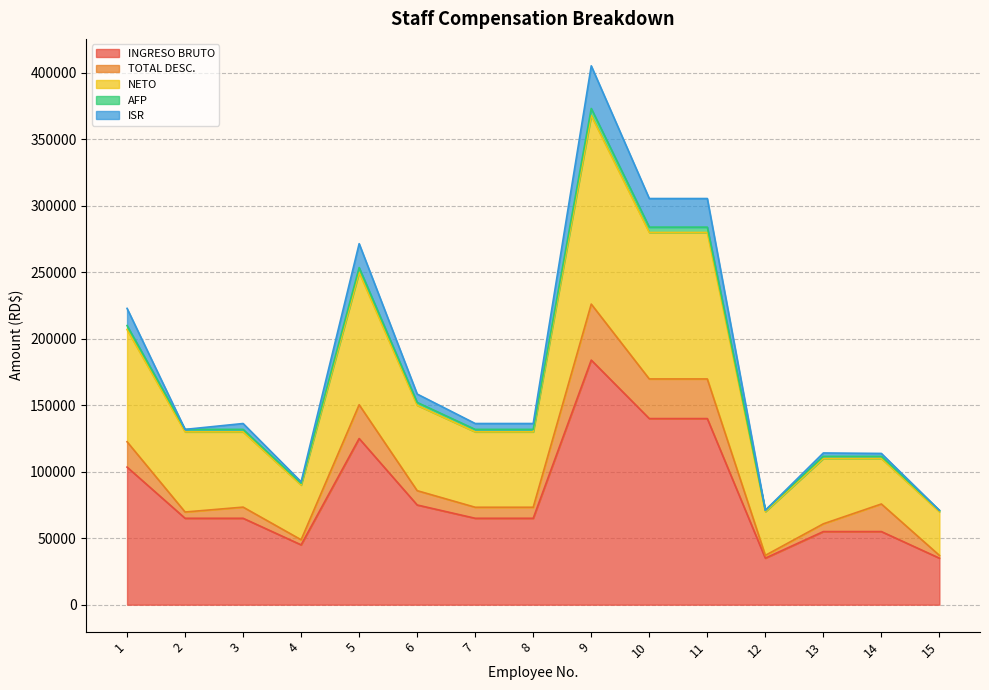

At which category does NETO reach its first local peak?

5